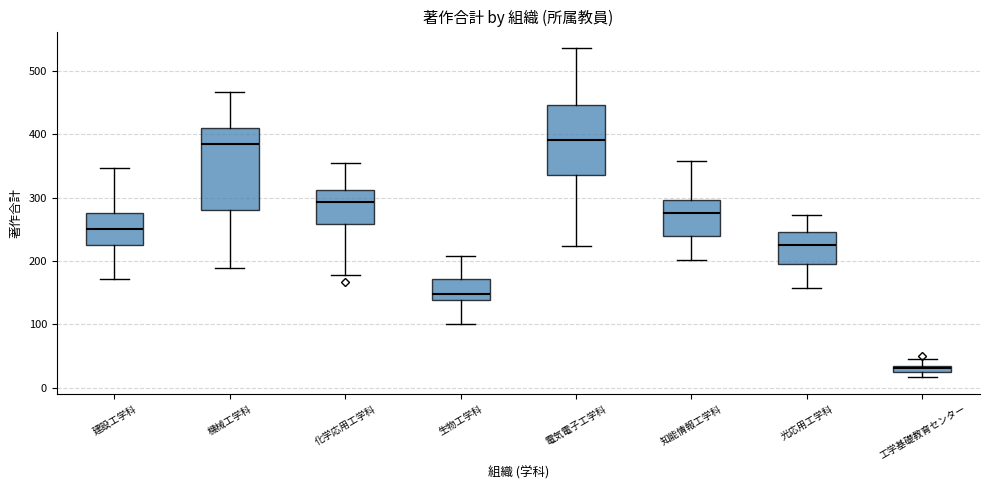

Which box's median line is the lowest?

工学基礎教育センター